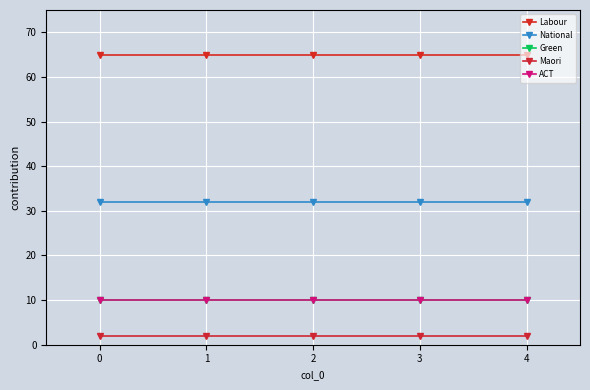

Reading right to left, what are all the values shown in this chart?

Labour: 65	65	65	65	65
National: 32	32	32	32	32
Green: 10	10	10	10	10
Maori: 2	2	2	2	2
ACT: 10	10	10	10	10